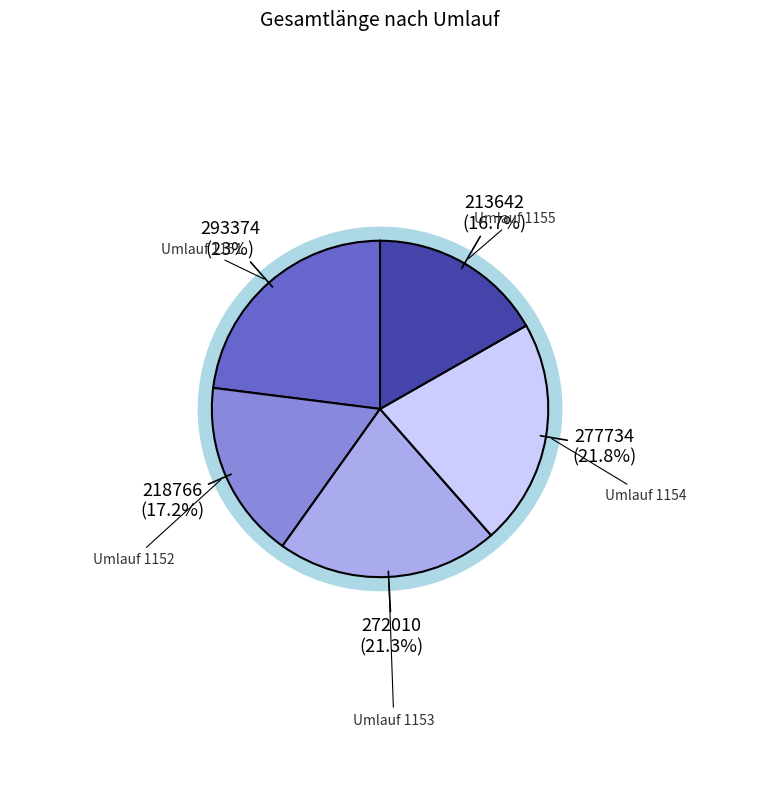

To the nearest percent, what is the difference between the largest and smallest slice percentages?

6%